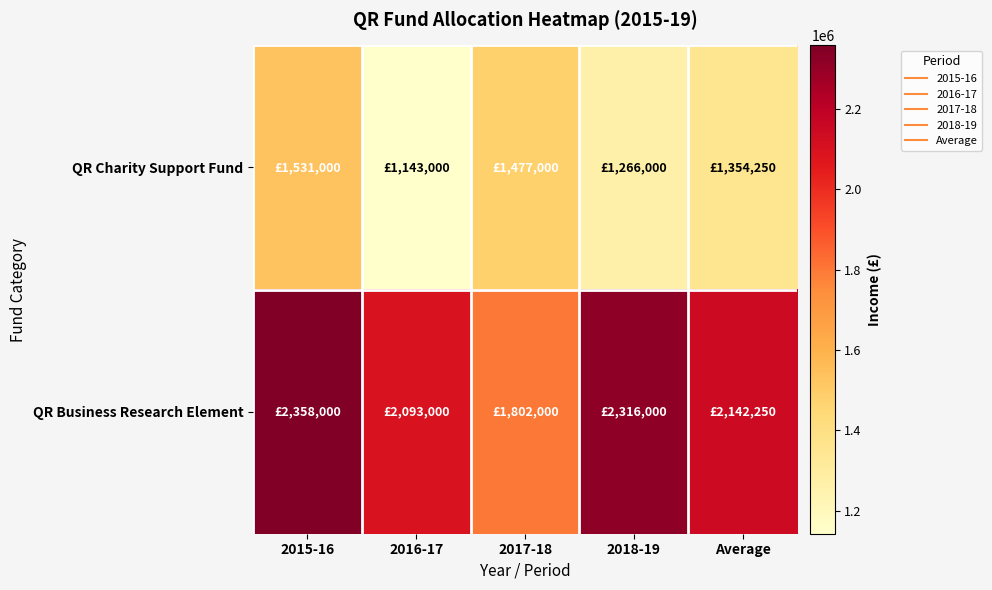

Which series has the widest spread of values?

QR Business Research Element